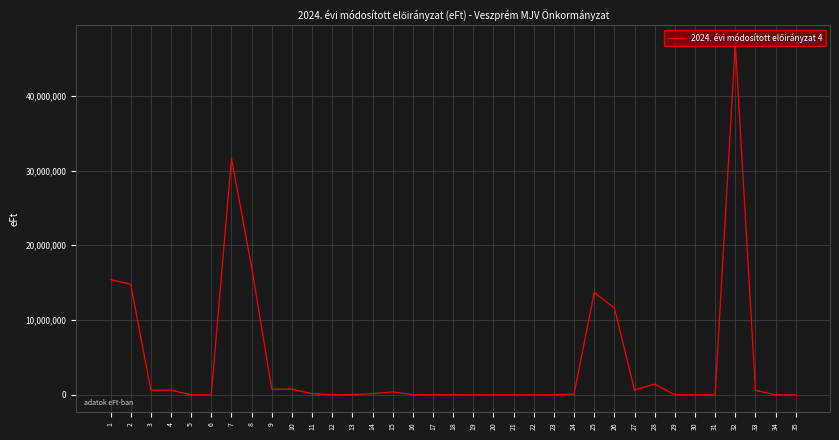

The value at 34 is -20860714. True or false?

False